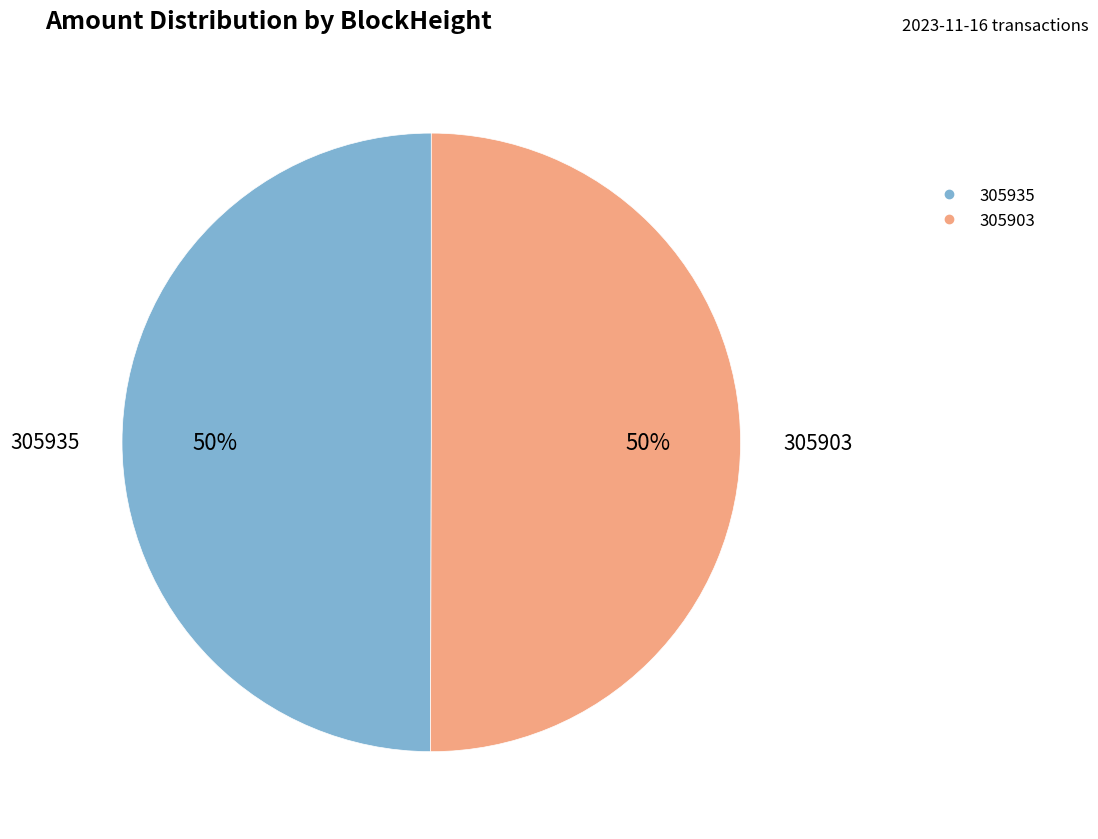

What is the ratio of the value at 305935 to the value at 305903?

1.0